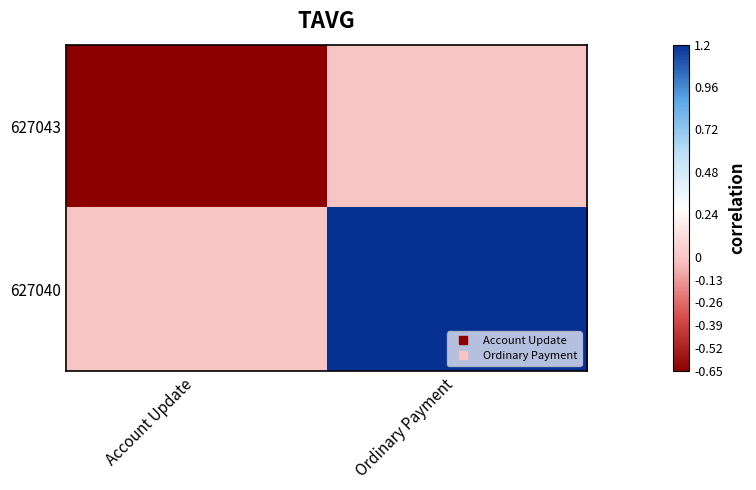

Which has a higher value, Account Update or Ordinary Payment?

Ordinary Payment